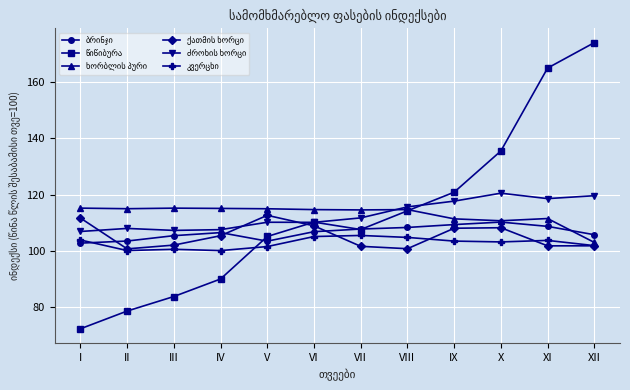

How many data points does each series have?

12